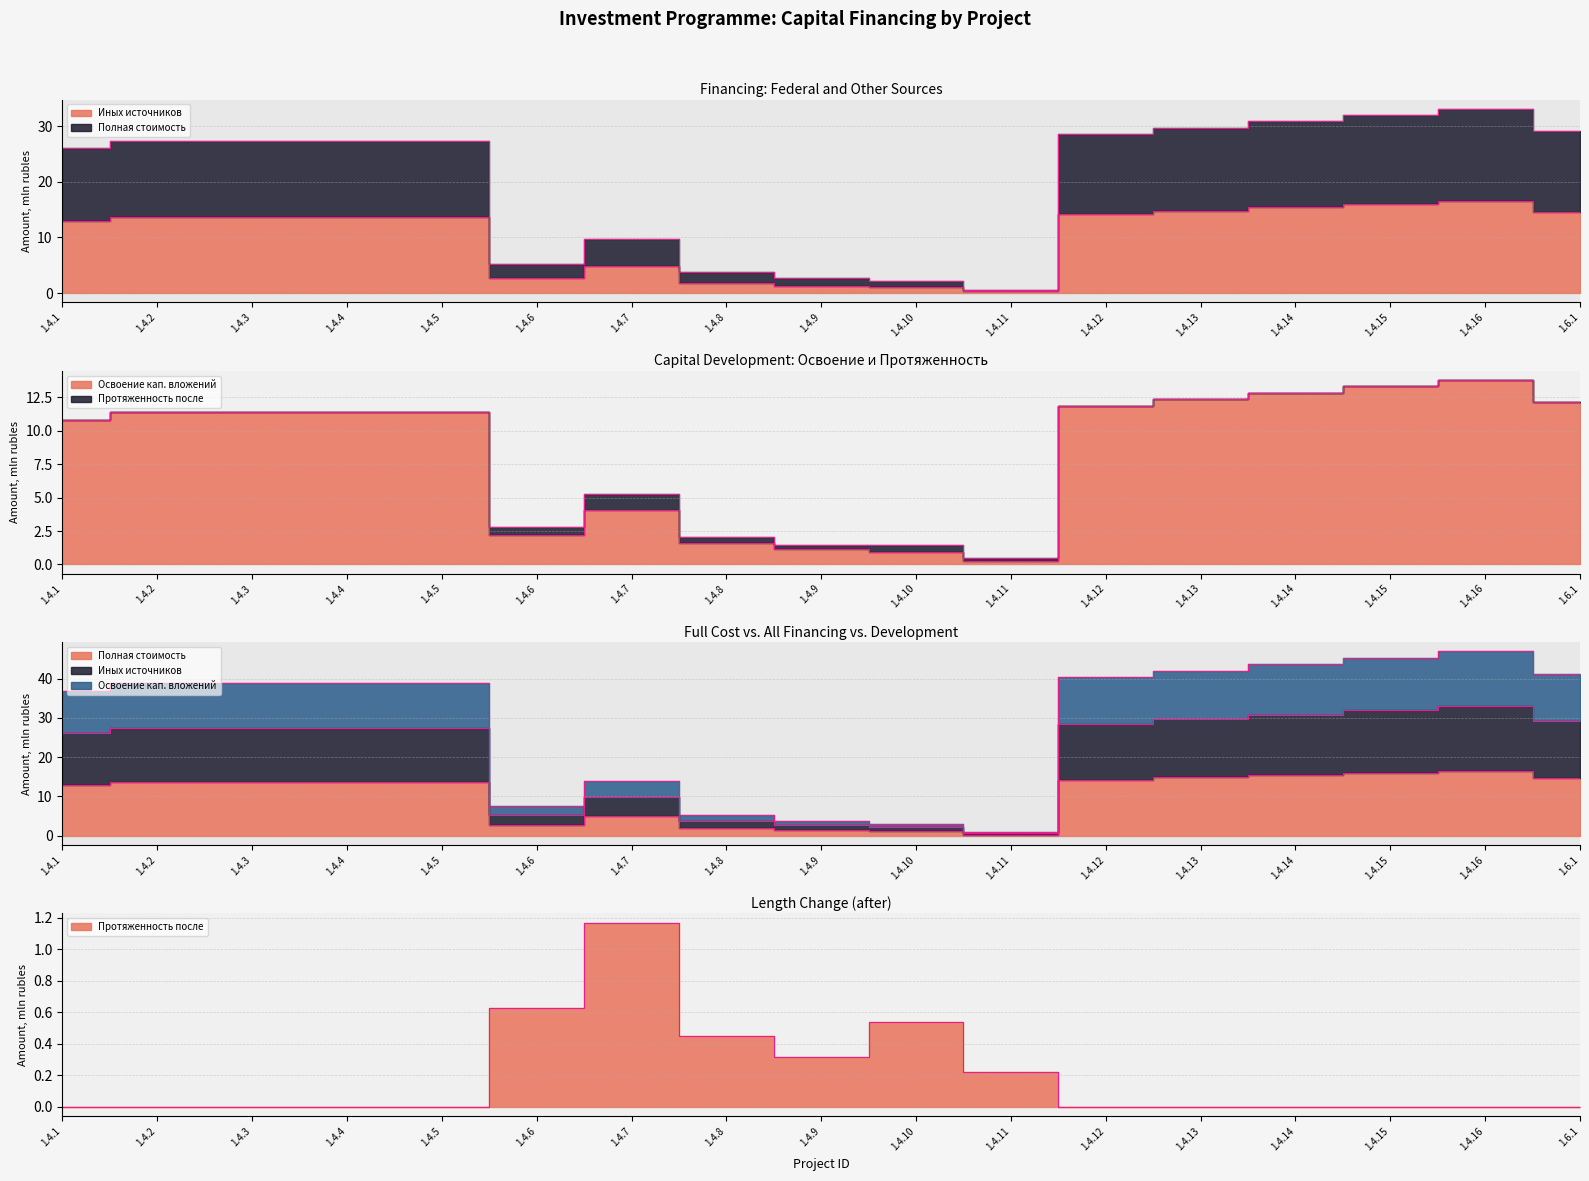

At which category is the sum across all series the highest?

1.4.16